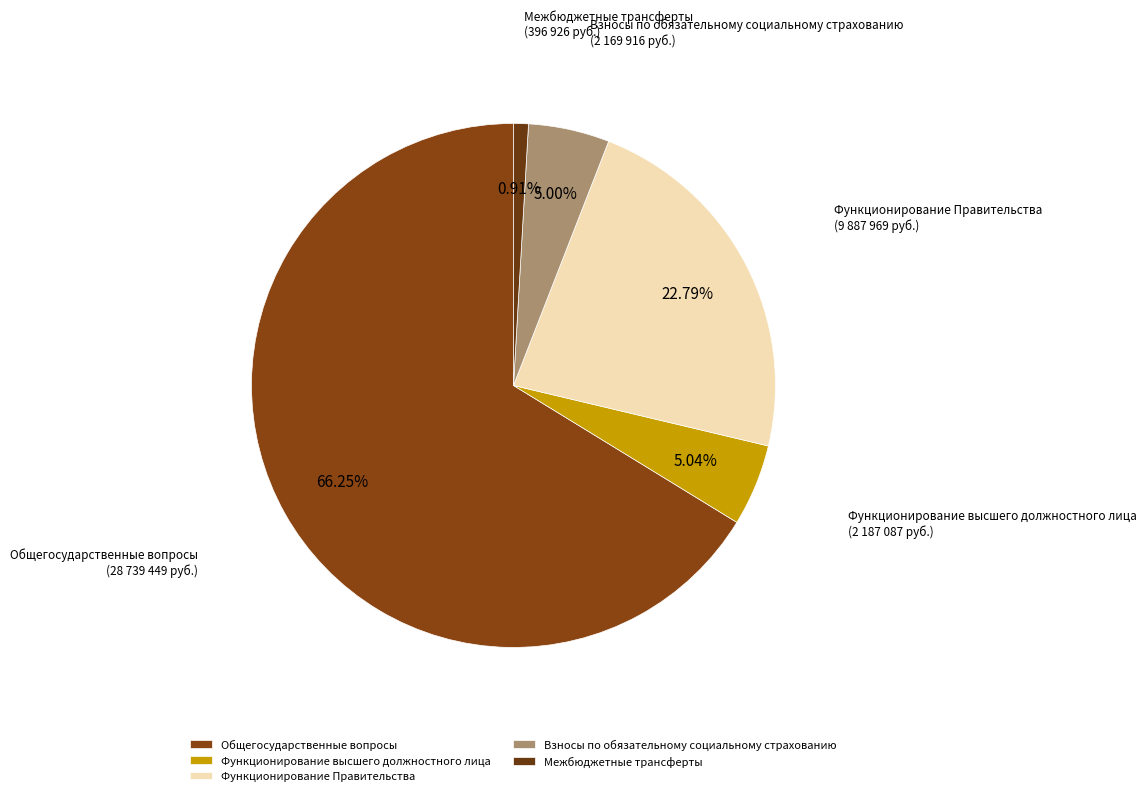

Which slice is the largest?

Общегосударственные вопросы